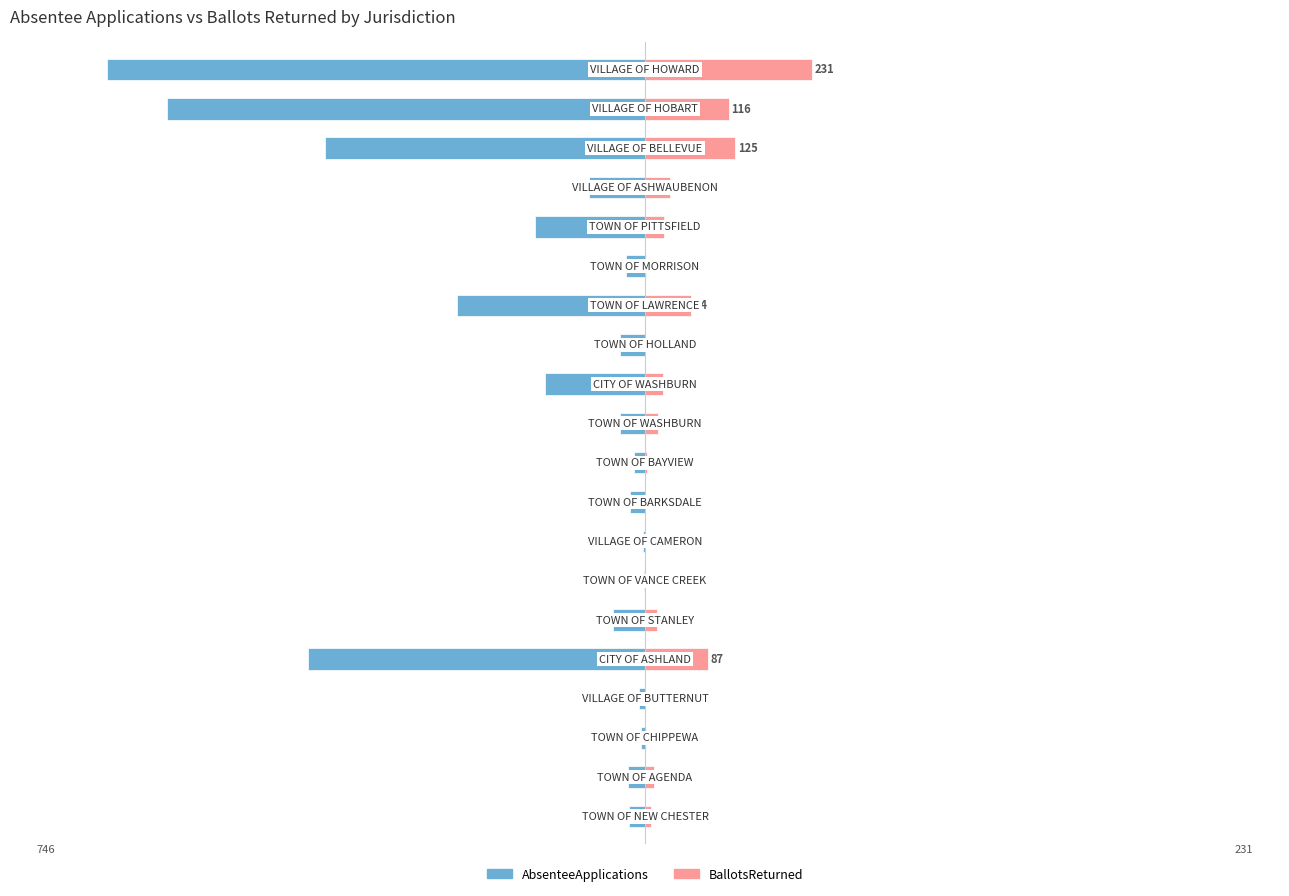

What is the total value across all series at 18?

-546